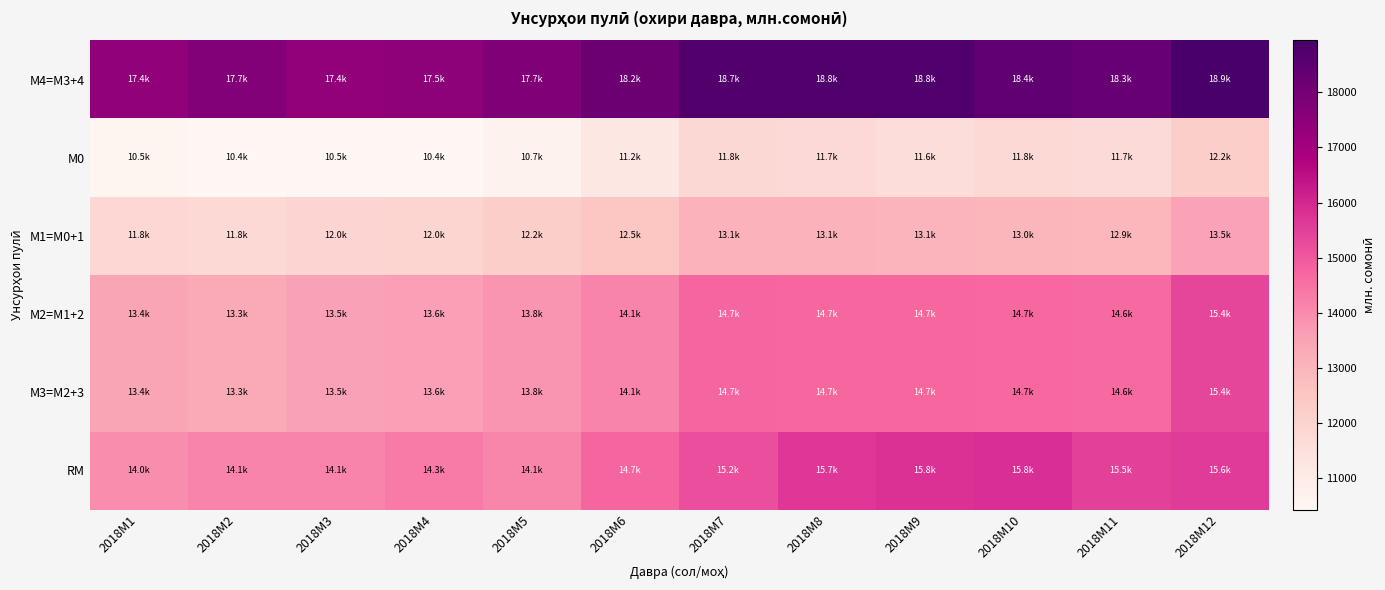

Which label corresponds to the smallest value in the chart?

2018M4